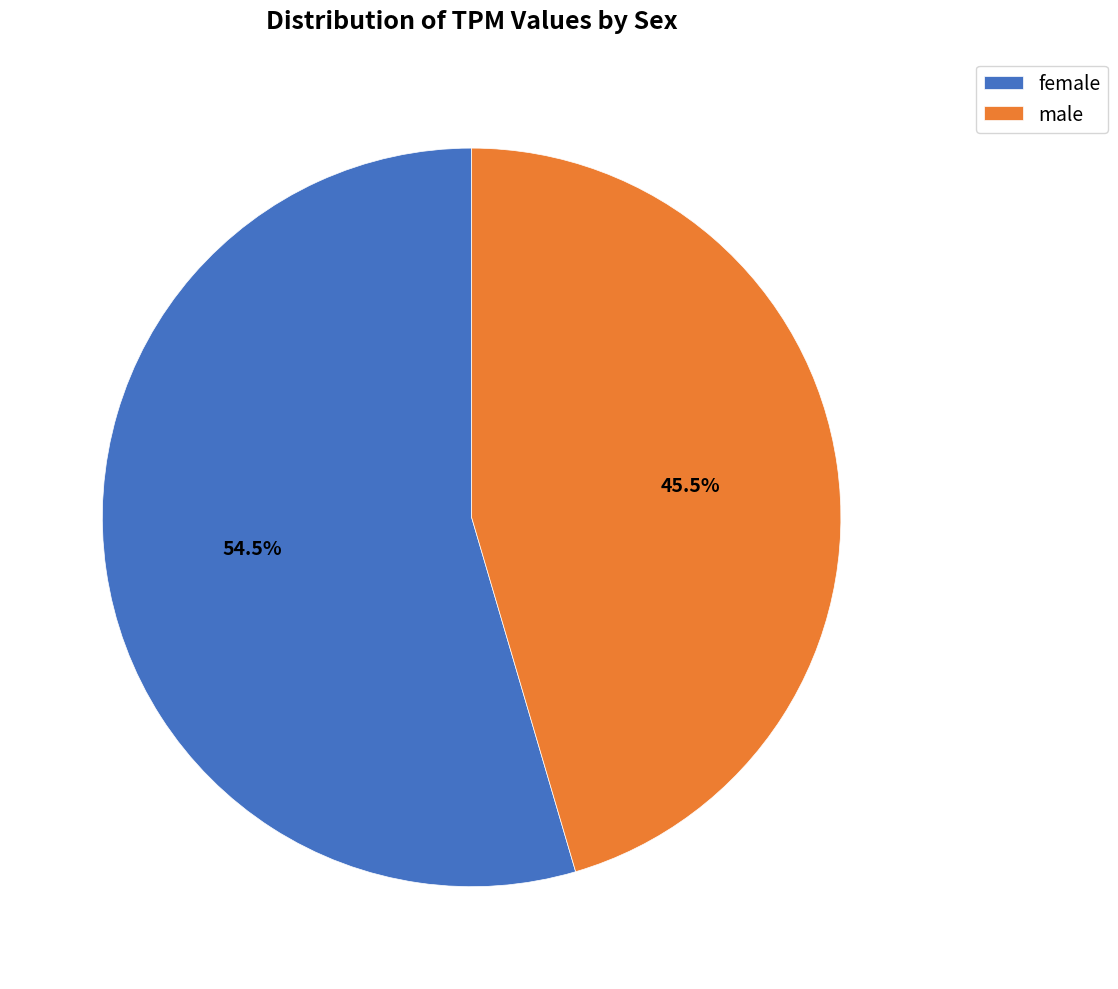

Which has a higher value, female or male?

female